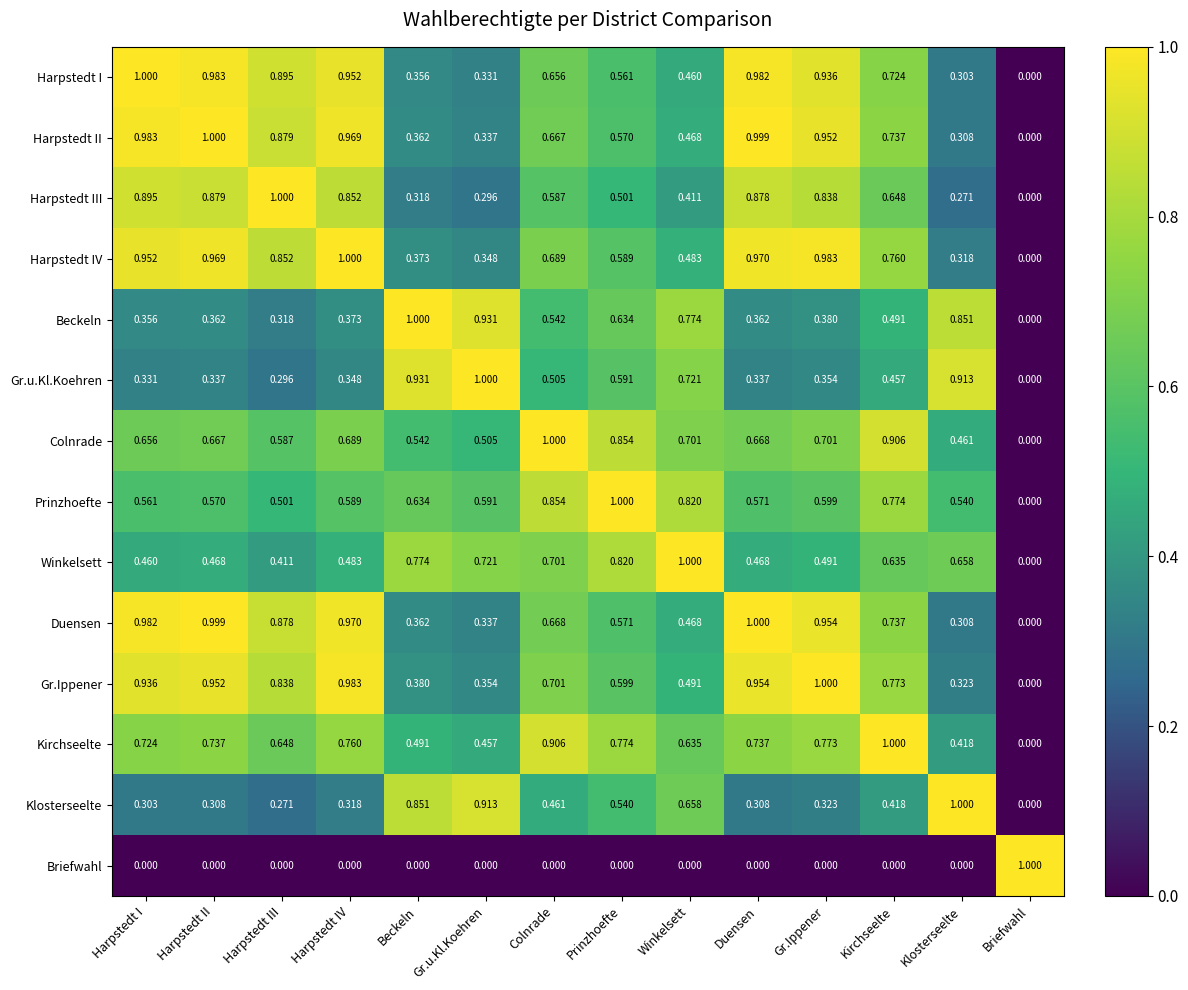

Which series has the largest total across all categories?

Harpstedt IV